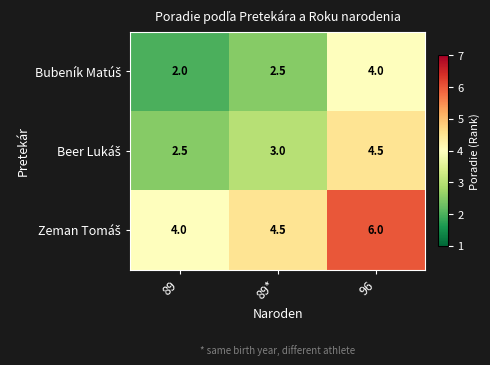

At how many categories does at least one series exceed 3?

3